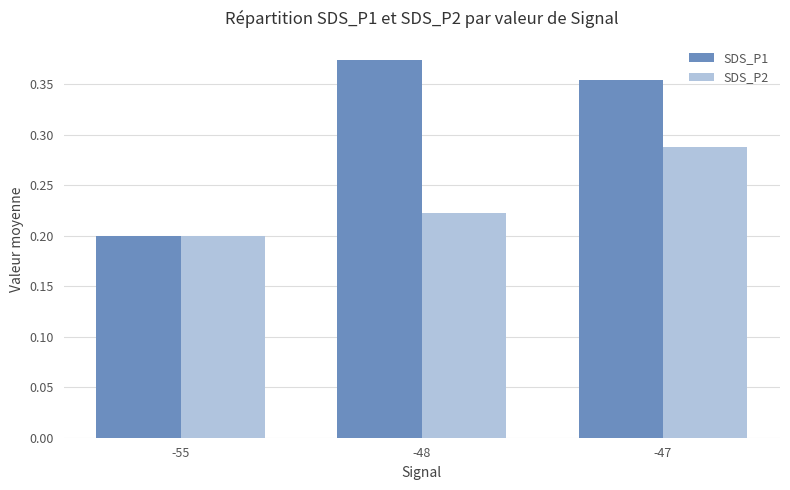

Which series changed the most between -55 and -47?

SDS_P1